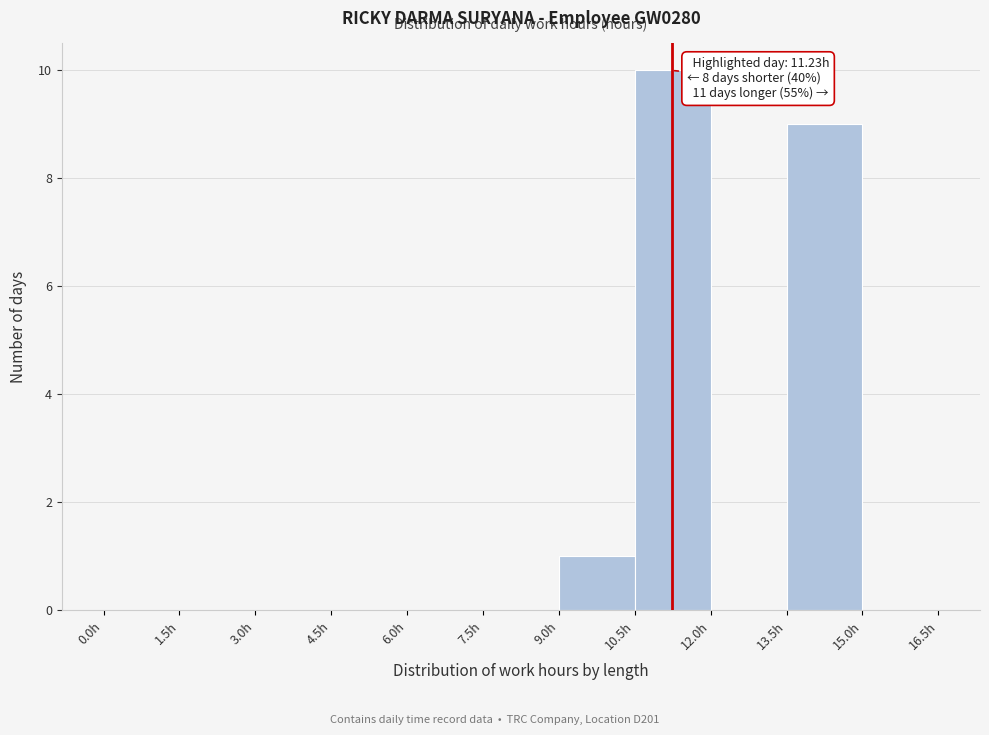

Over which range of the x-axis is the bar tallest?

10.5 to 12.0